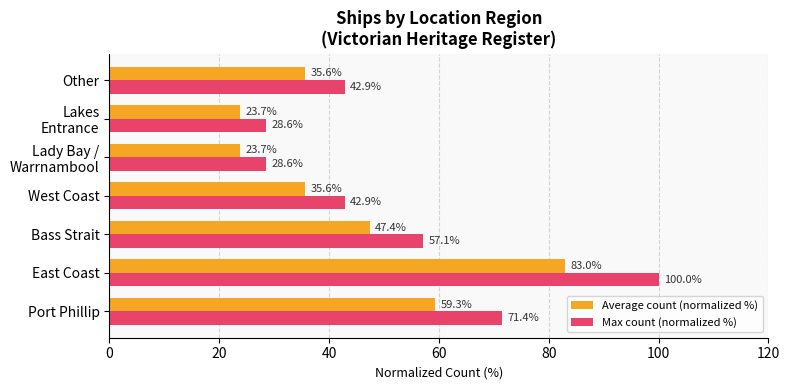

What is the difference between the highest and lowest values at East Coast?

17.0